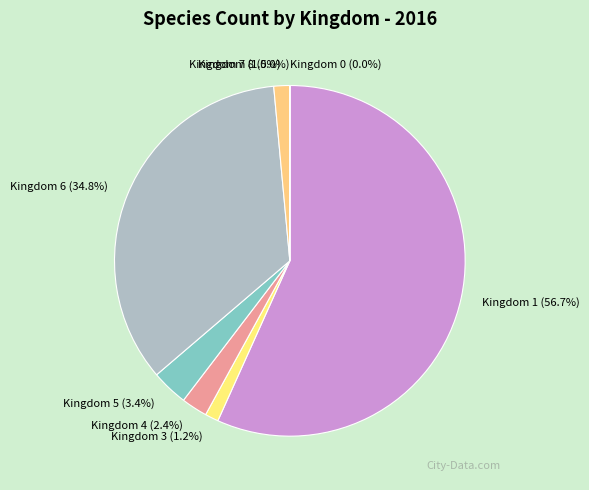

Is there a majority slice in this chart?

Yes